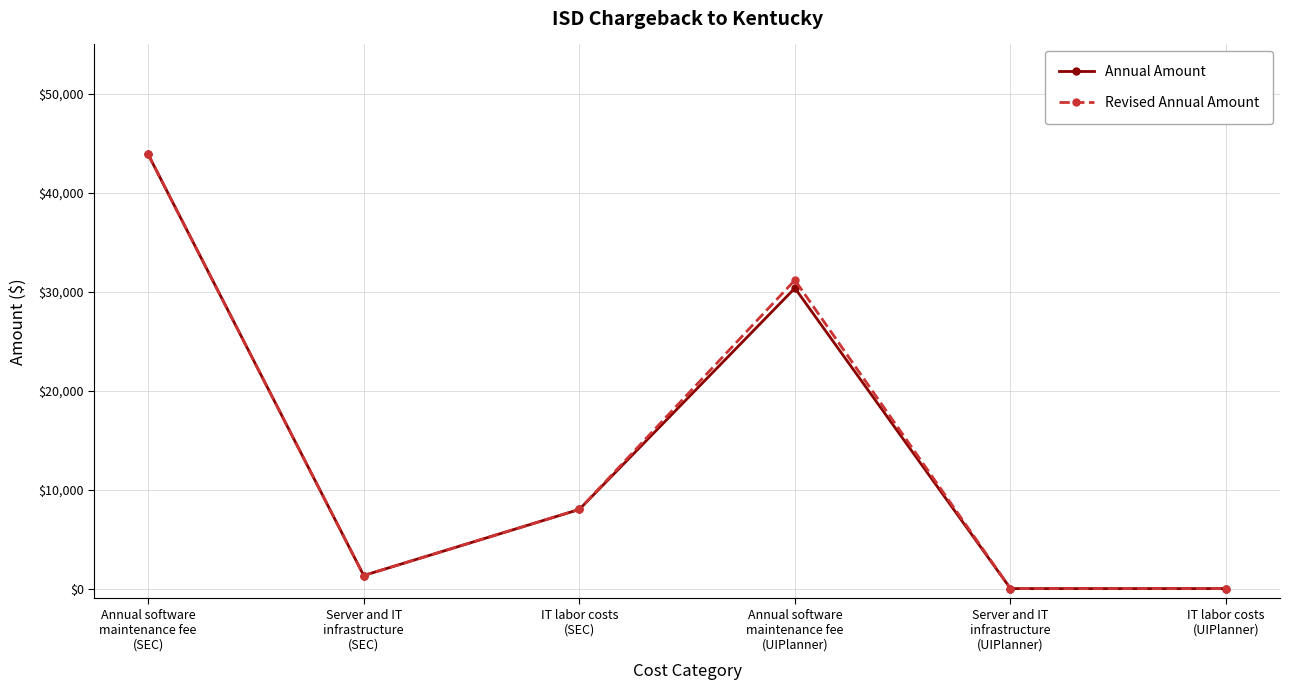

What is the difference between the maximum and second lowest values in the Annual Amount series?

43900